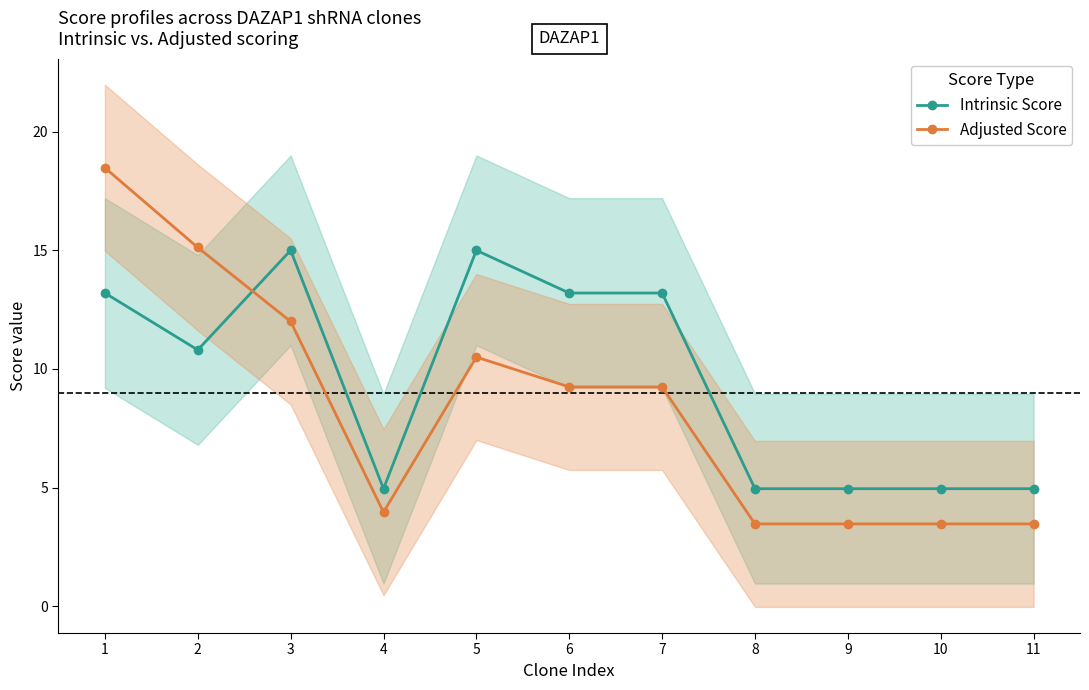

Reading left to right, what are all the values shown in this chart?

Intrinsic Score: 13.2	10.8	15.0	5.0	15.0	13.2	13.2	5.0	5.0	5.0	5.0
Adjusted Score: 18.5	15.1	12.0	4.0	10.5	9.2	9.2	3.5	3.5	3.5	3.5